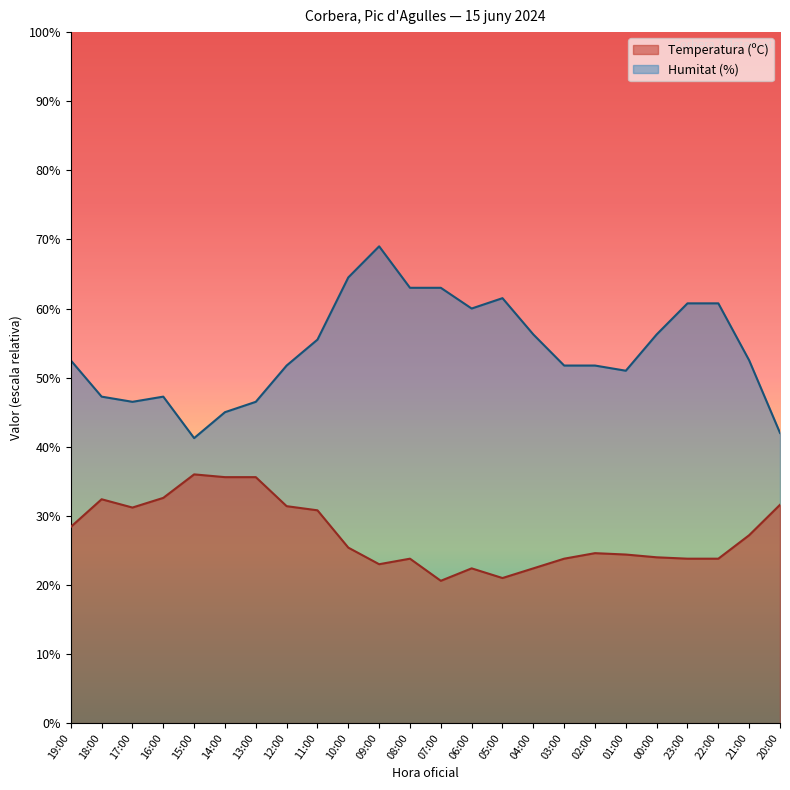

What is the label of the 7th point from the right?

02:00